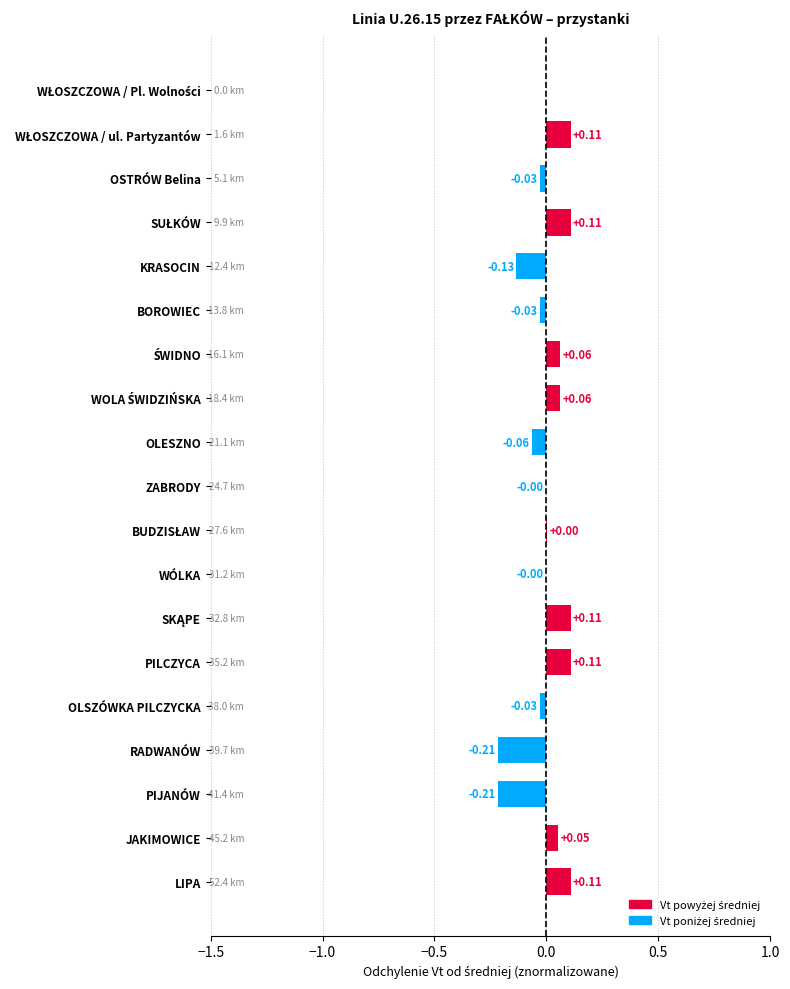

What is the change in value from OLSZÓWKA PILCZYCKA to LIPA?

+0.1